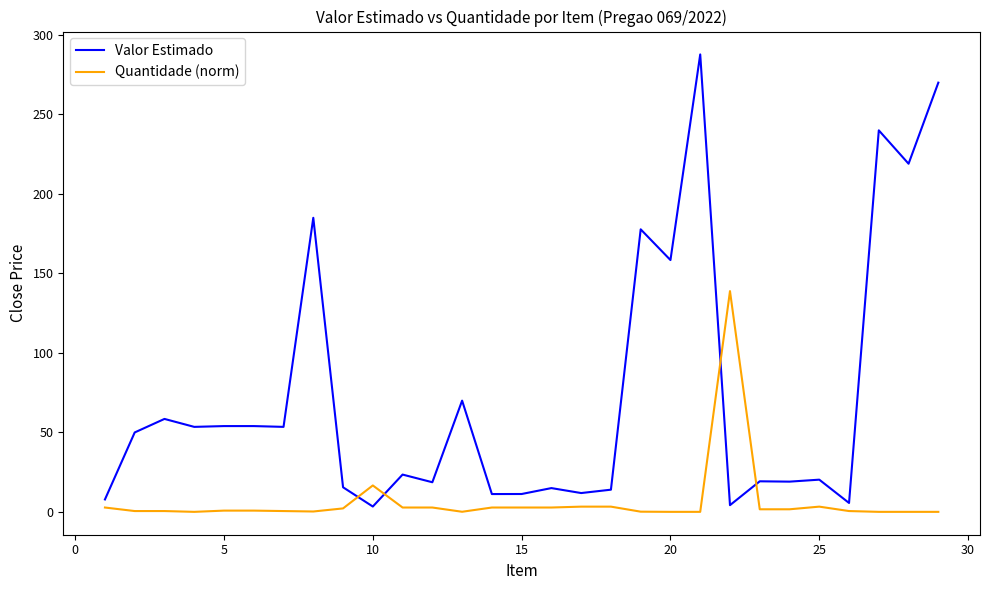

What is the difference between the maximum and minimum values in the Quantidade (norm) series?

138.8